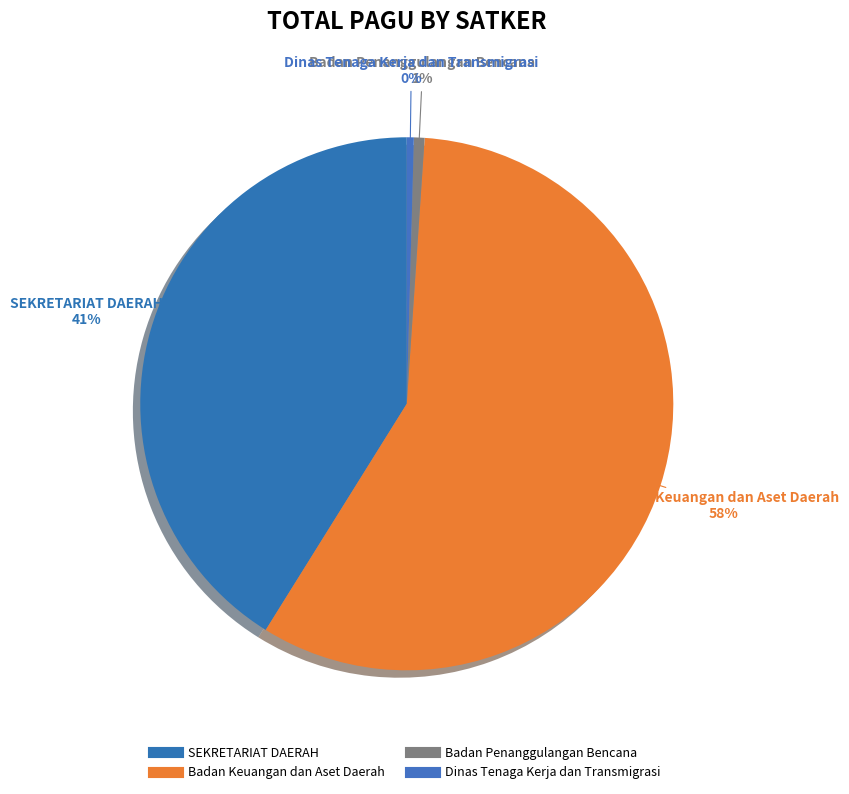

How many slices are in this pie chart?

4